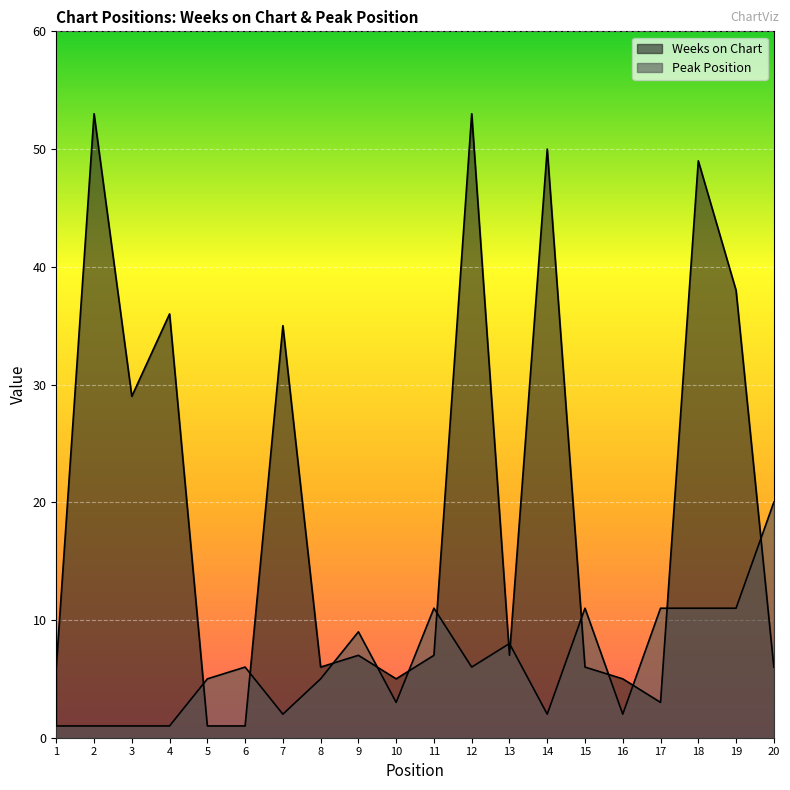

Where is the first local minimum for Peak Position?

7